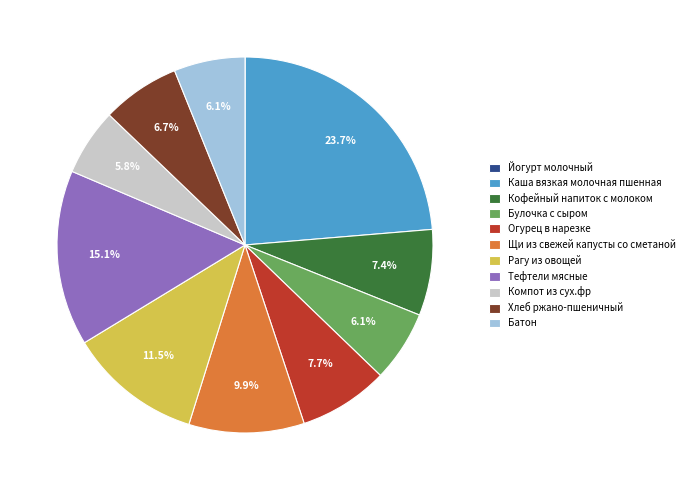

Does Батон account for over 50% of the chart?

No